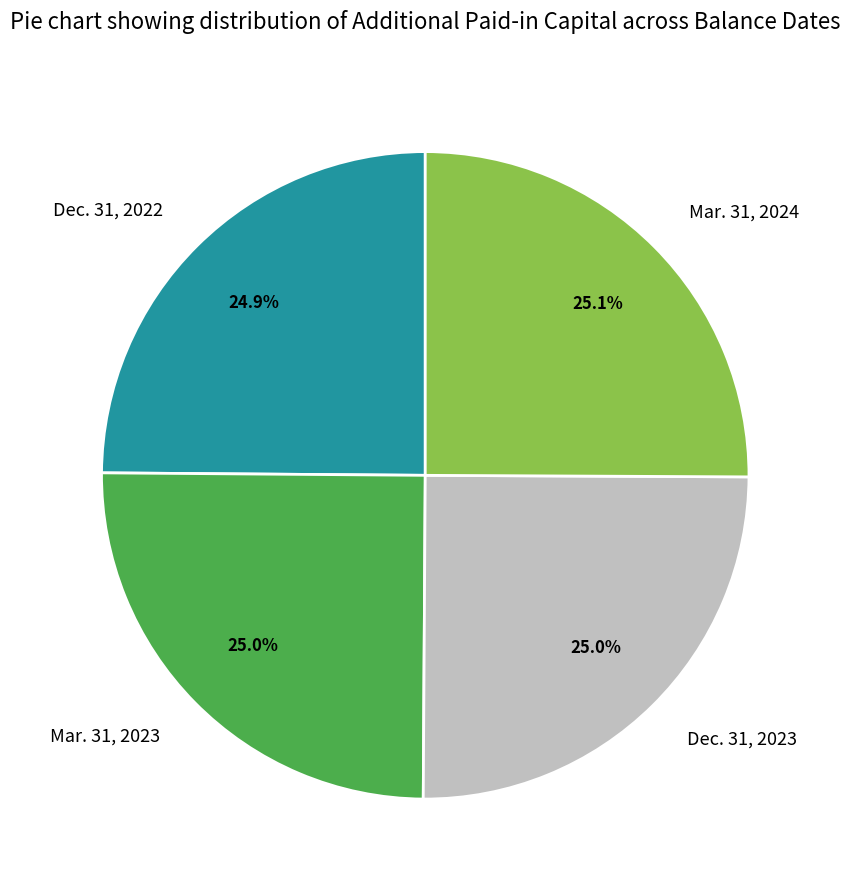

What percentage is NOT represented by Dec. 31, 2022?

75.1%